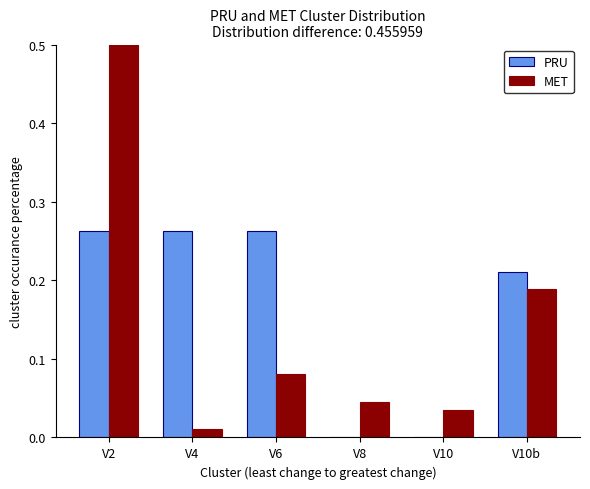

Is the value of MET at V8 greater than the value of PRU at V10?

Yes